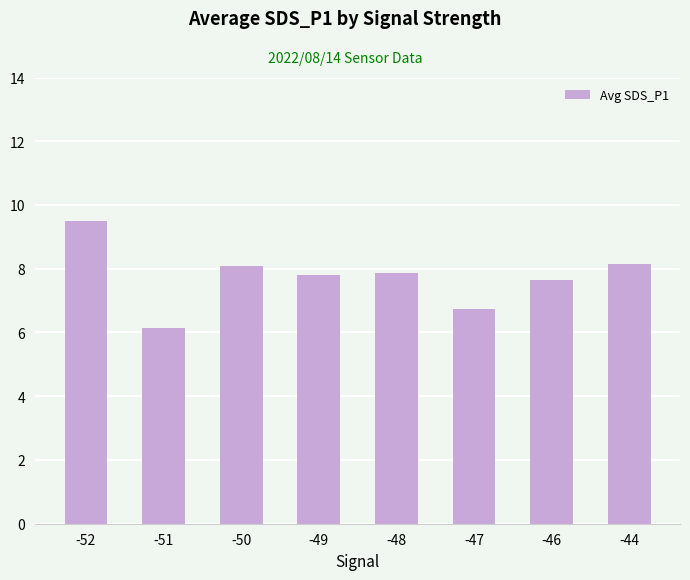

Which label corresponds to the largest value in the chart?

-52